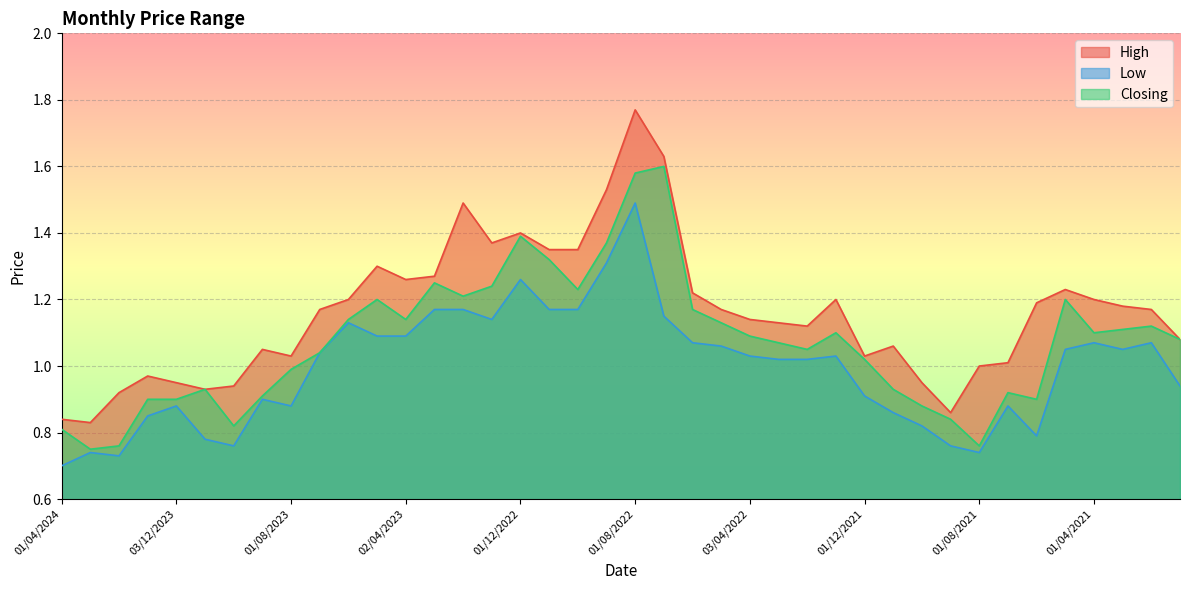

Rank the series by their maximum value, from lowest to highest.

Low, Closing, High